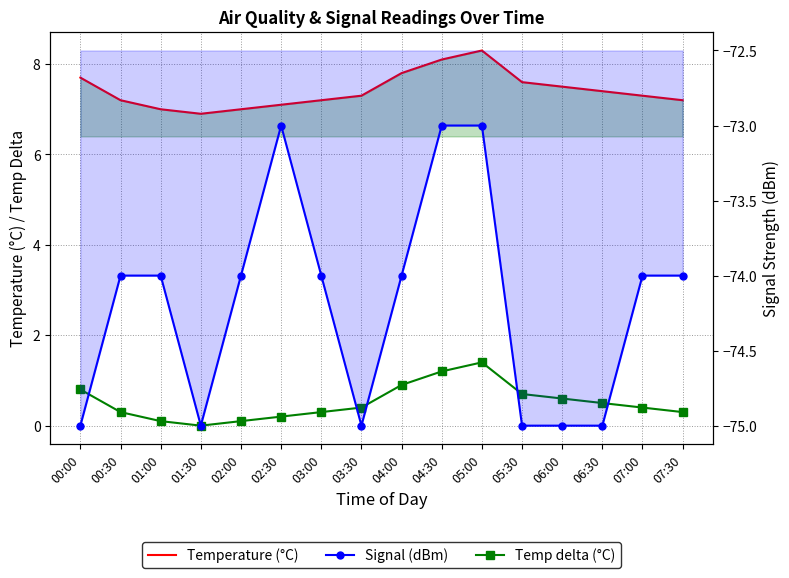

How many lines are shown in the chart?

3